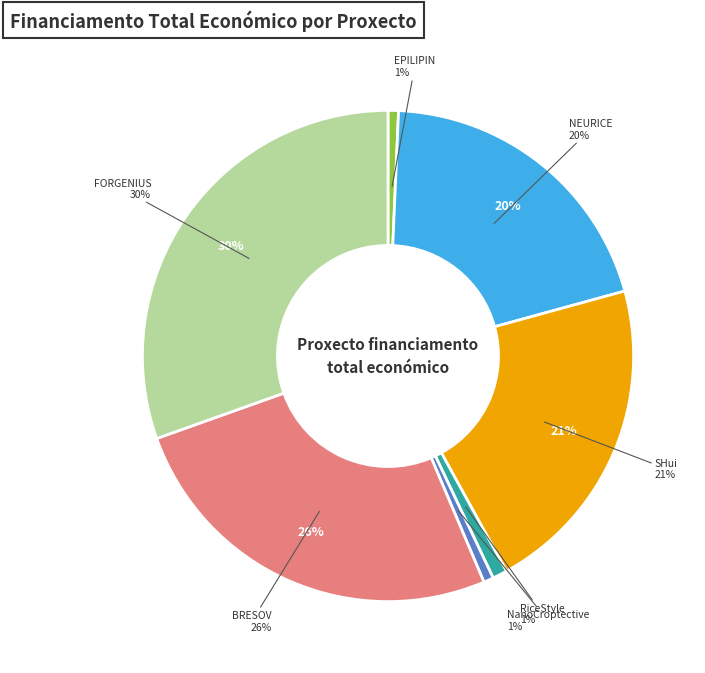

Is it true that FORGENIUS is 30% of the pie?

True